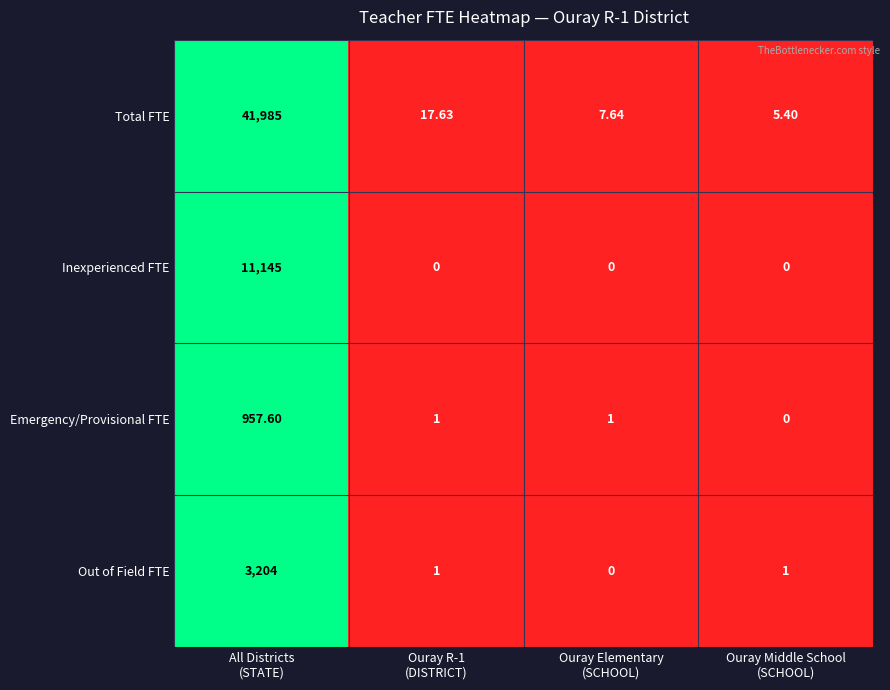

At which category is the sum across all series the highest?

All Districts
(STATE)